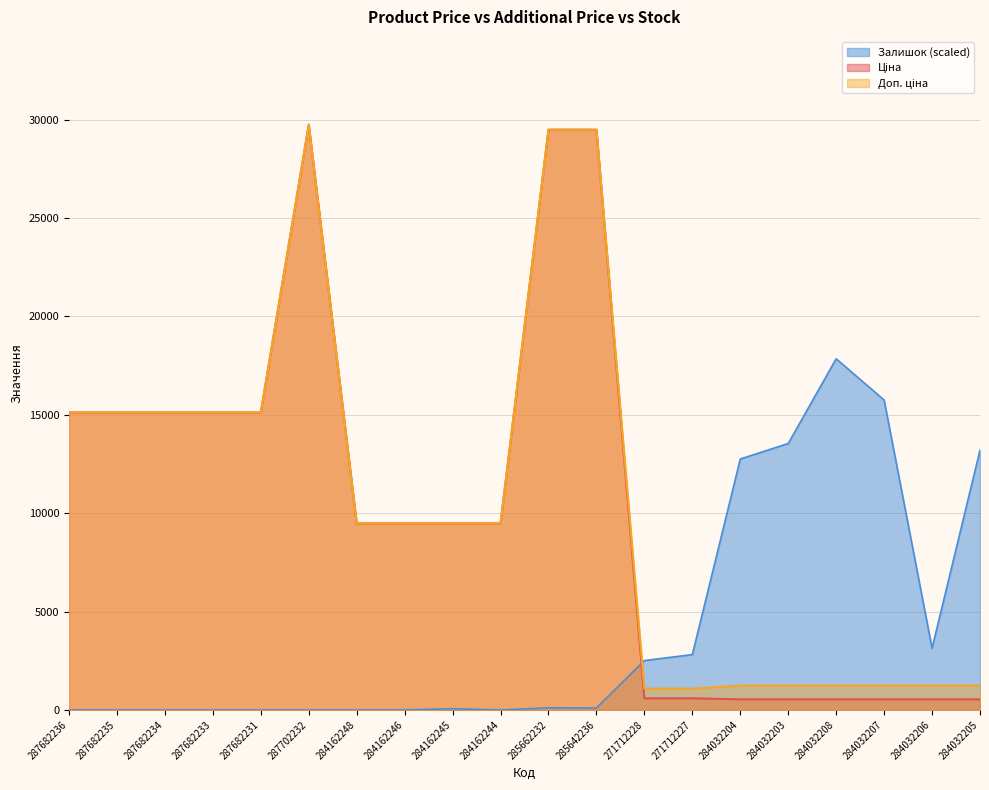

True or false: Ціна has a value of 3231.1 at 287682236.

False